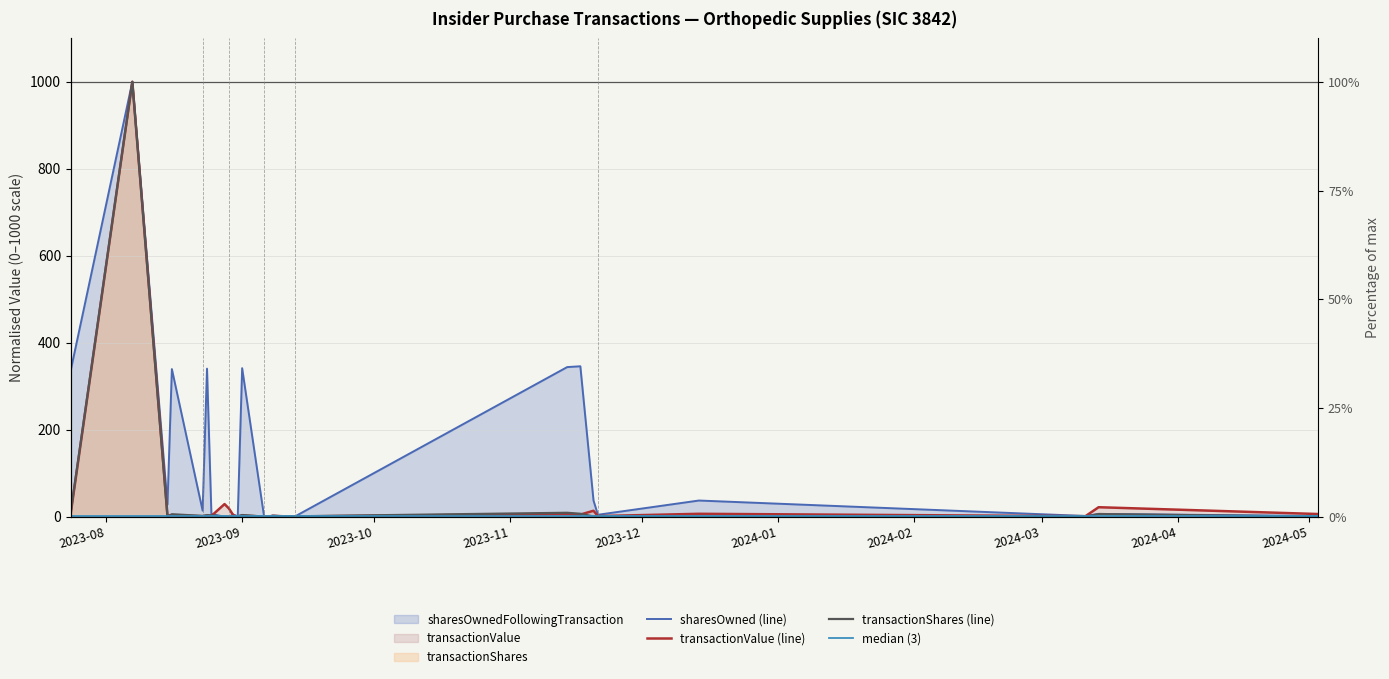

What is the label of the 13th point from the left?

2023-09-06